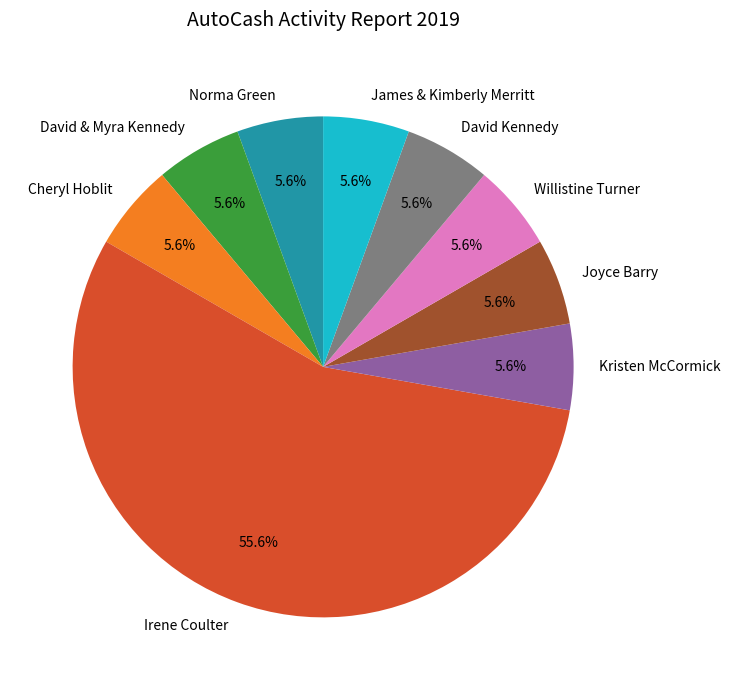

Is there any slice that represents more than half of the pie?

Yes